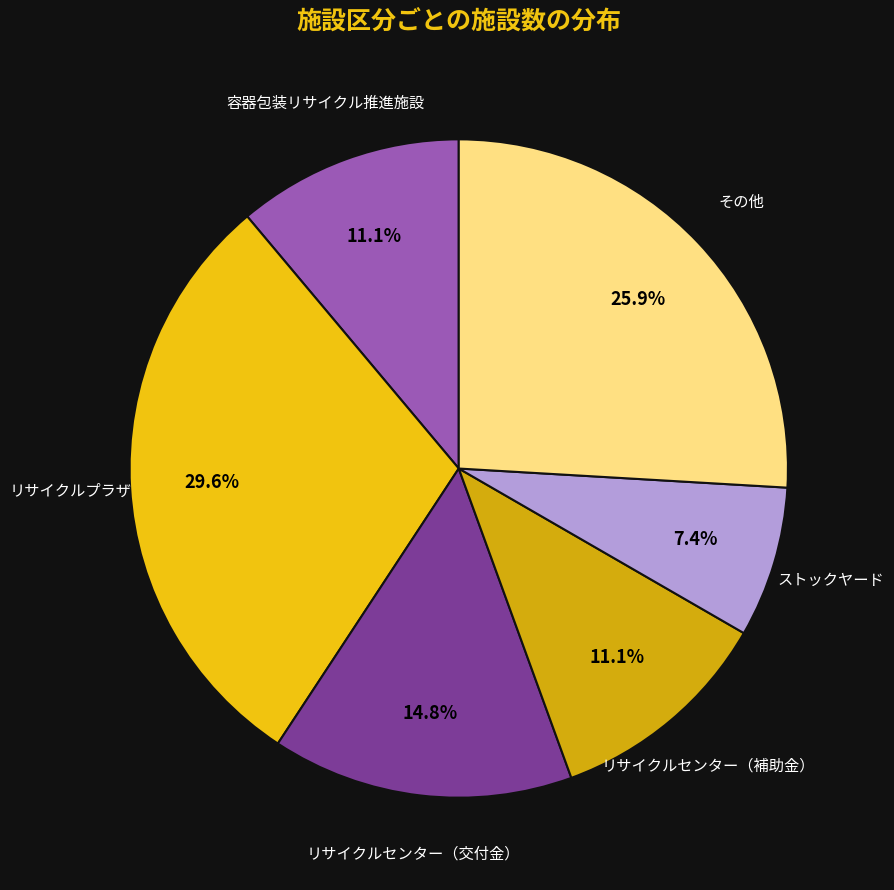

How many slices are in this pie chart?

6